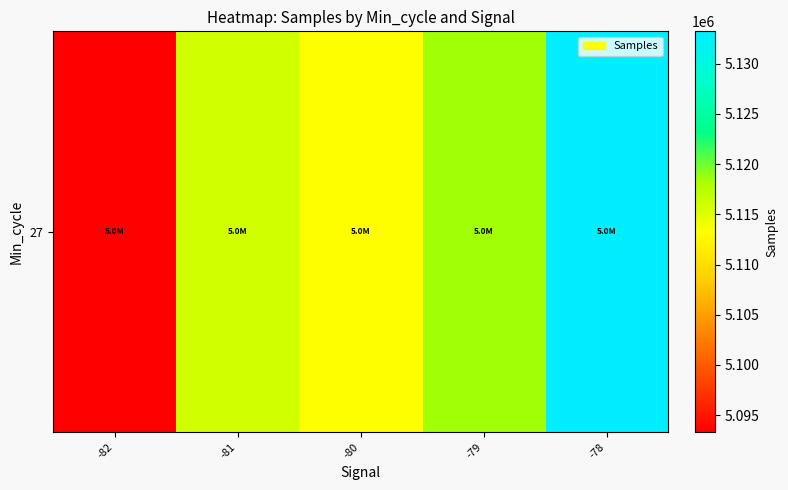

At which category does the chart reach its peak across all series?

-78